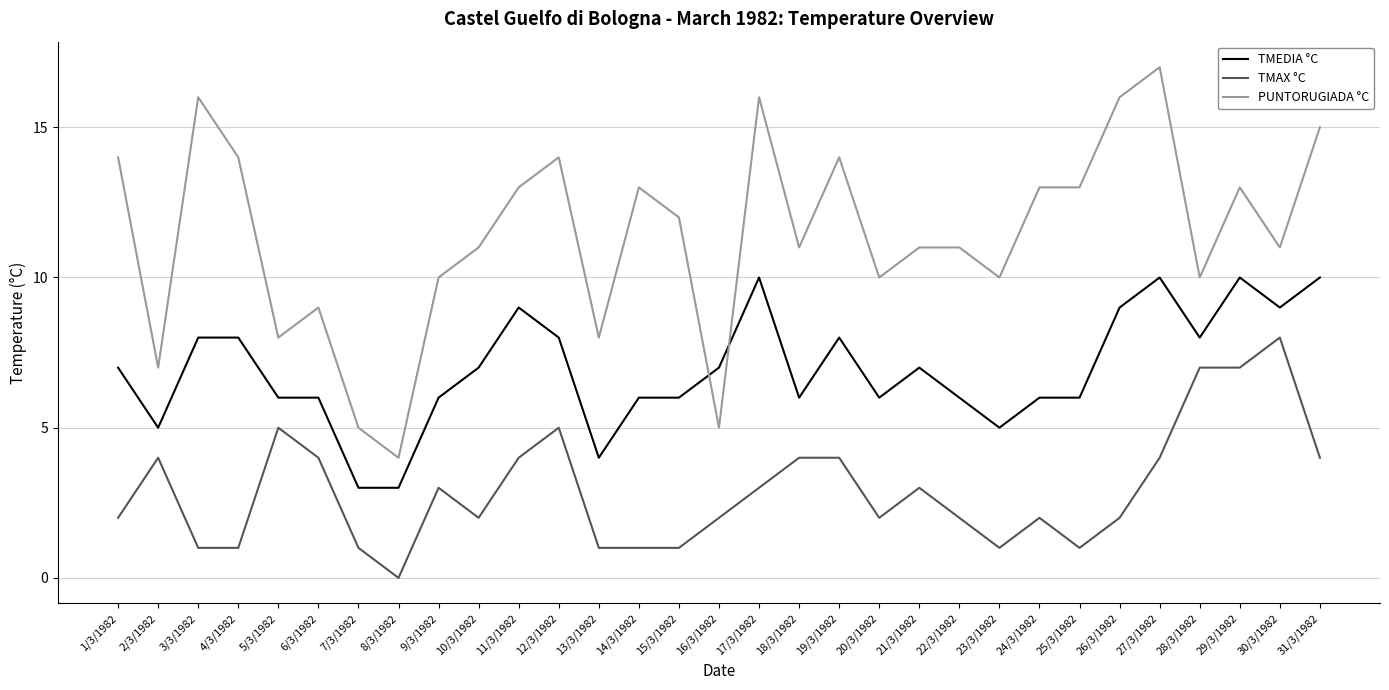

Rank the series by their average value, from lowest to highest.

TMAX °C, TMEDIA °C, PUNTORUGIADA °C